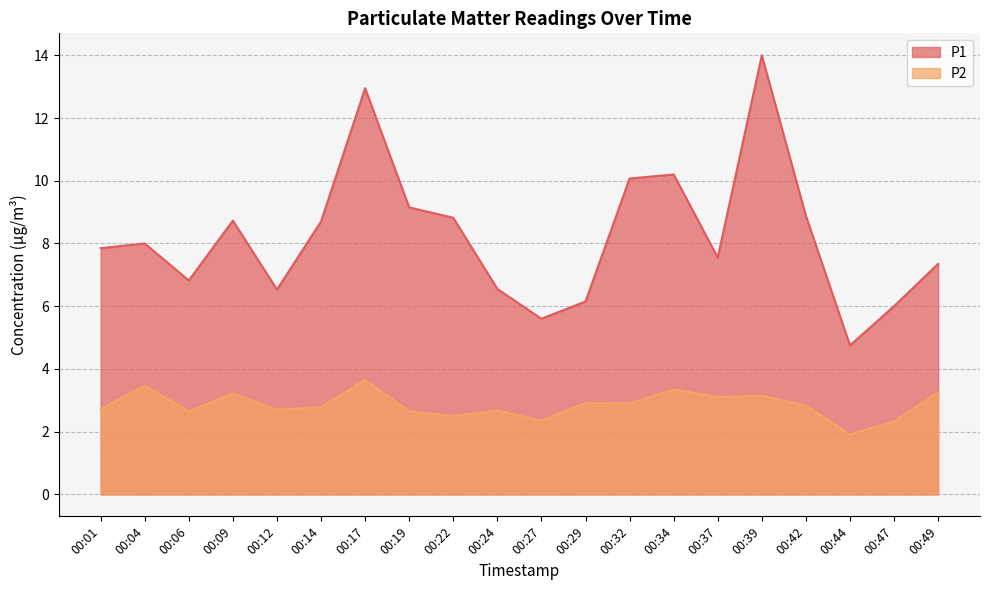

Does the chart have visible grid lines?

Yes